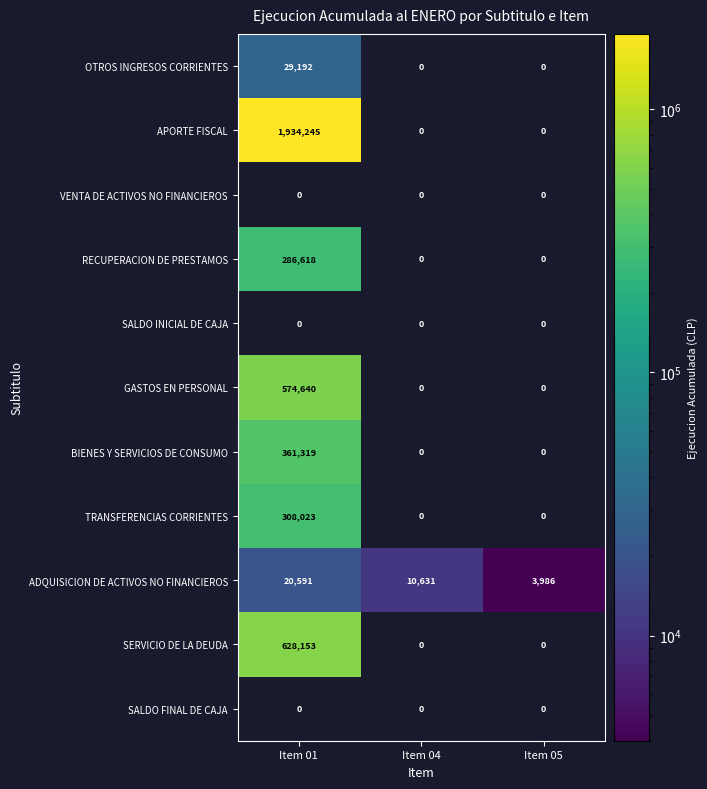

True or false: SERVICIO DE LA DEUDA has a value of 978485 at Item 01.

False